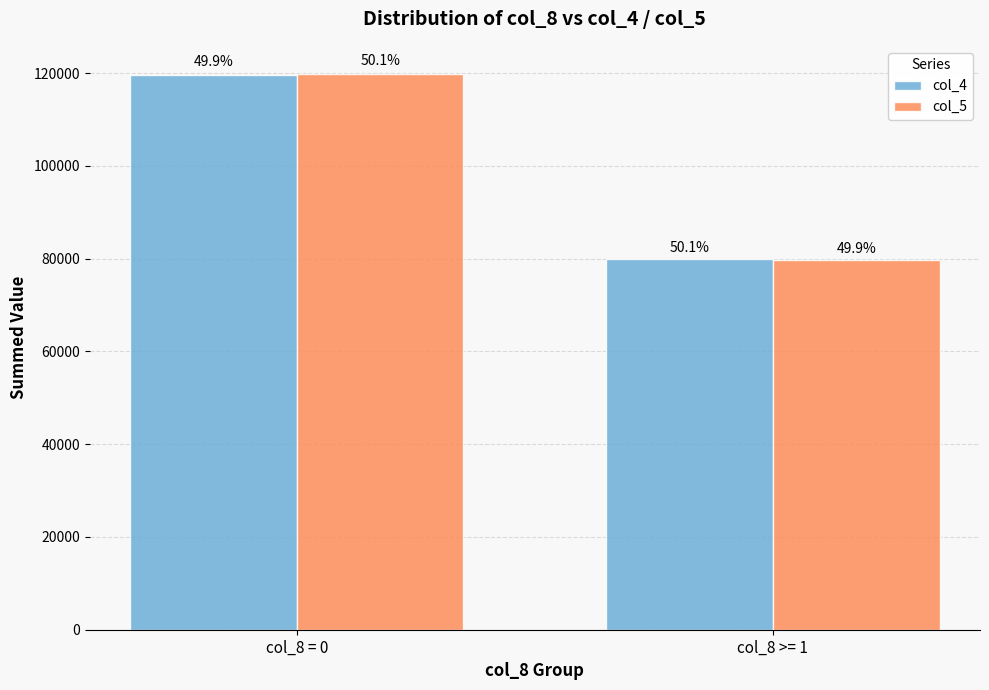

Reading left to right, what are all the values shown in this chart?

col_4: col_8 = 0=119636	col_8 >= 1=80005
col_5: col_8 = 0=119894	col_8 >= 1=79820